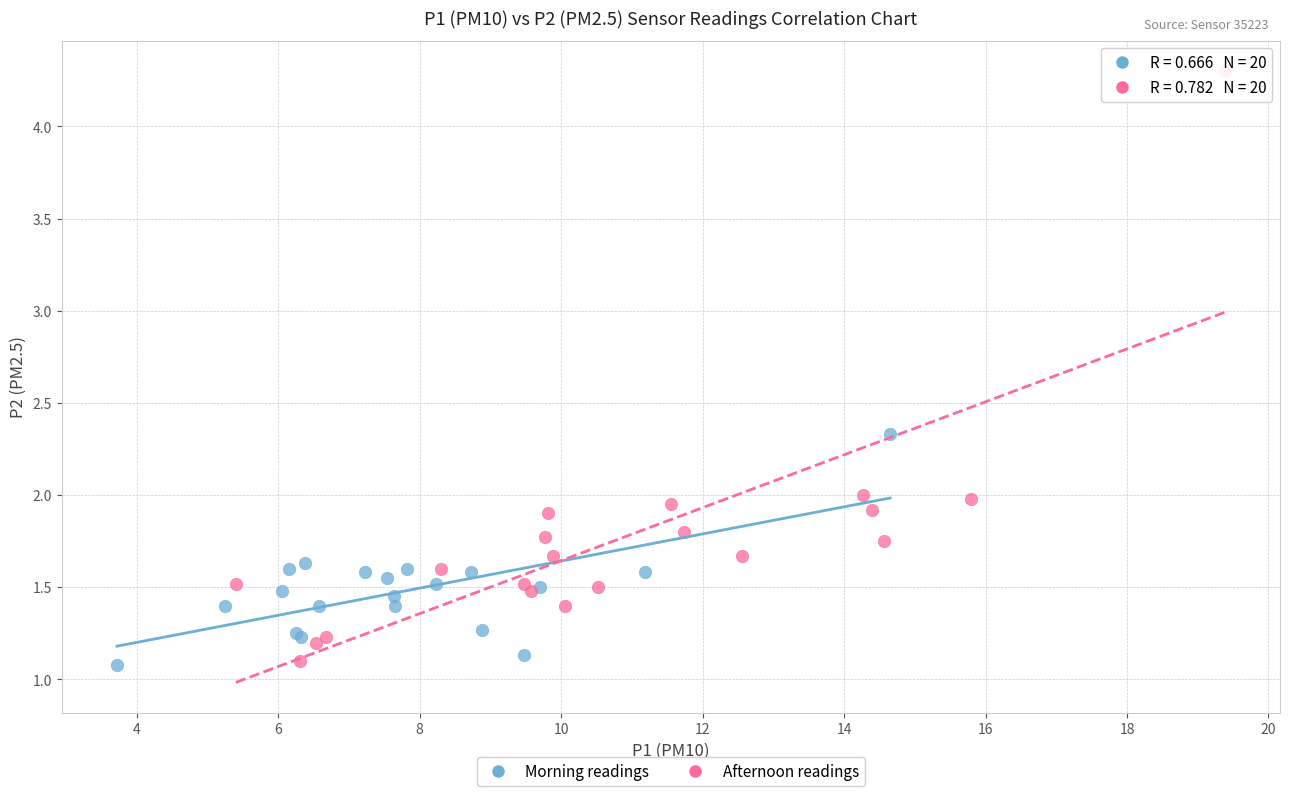

What are all the series names shown in the legend?

Morning readings, Afternoon readings